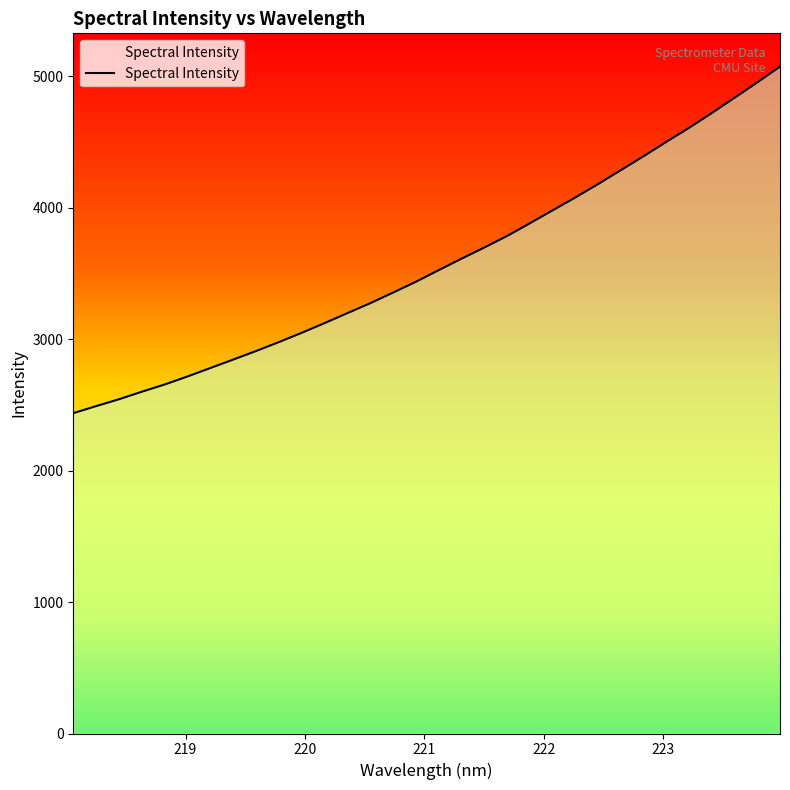

What is the average value?

3577.4